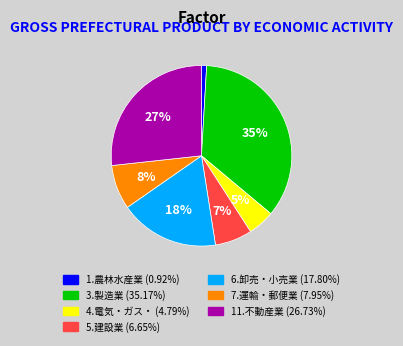

Count the number of slices in the pie.

7